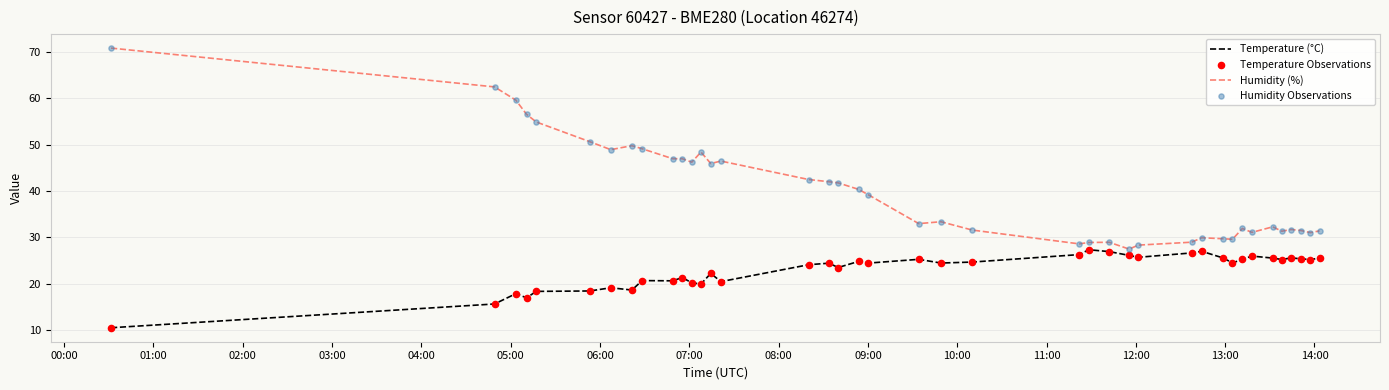

Which series has the largest range (max minus min)?

Humidity (%)